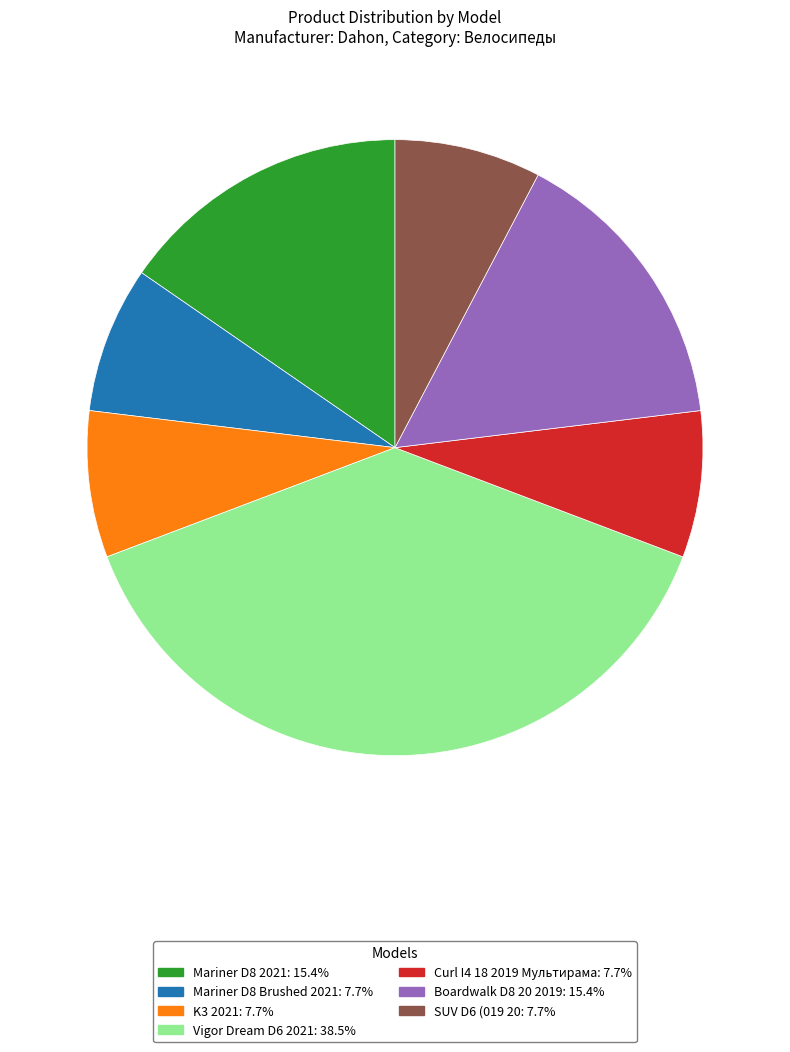

Is there a majority slice in this chart?

No